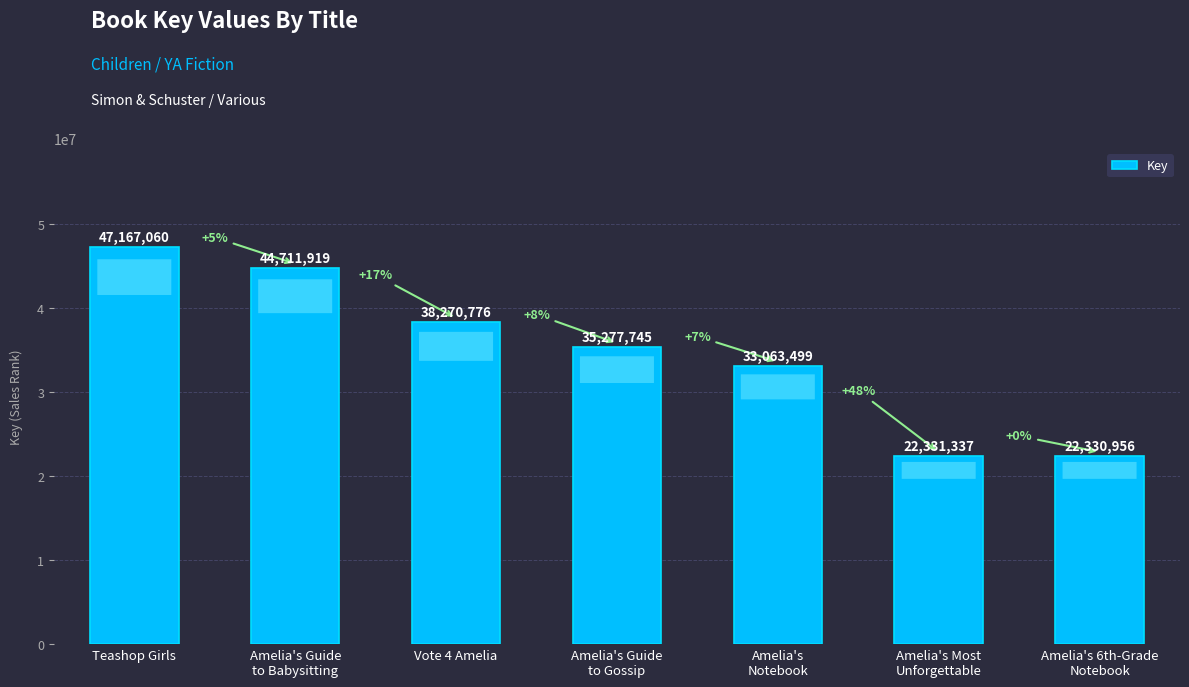

How many bars are there in total?

7